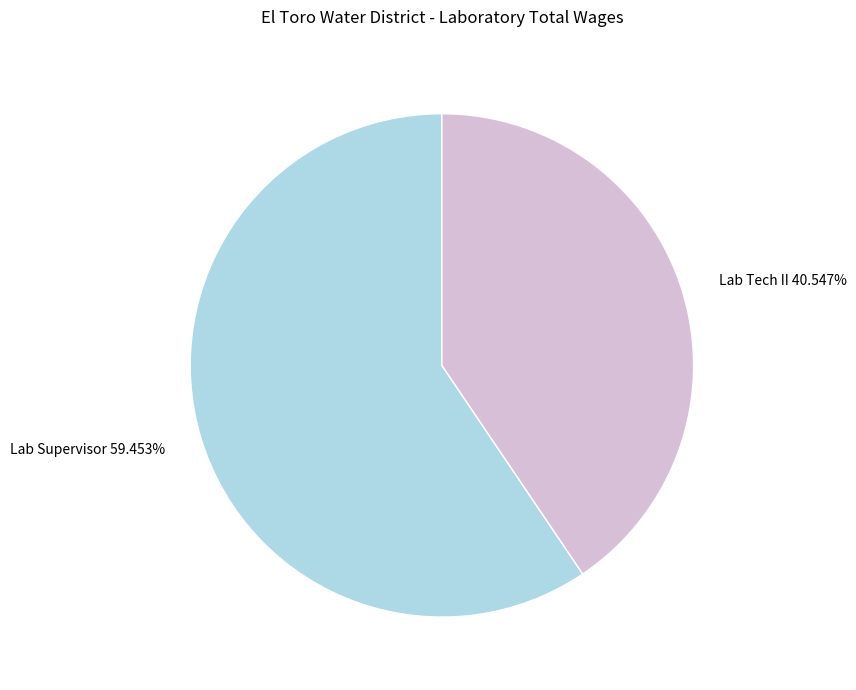

Between Lab Supervisor and Lab Tech II, which is larger?

Lab Supervisor